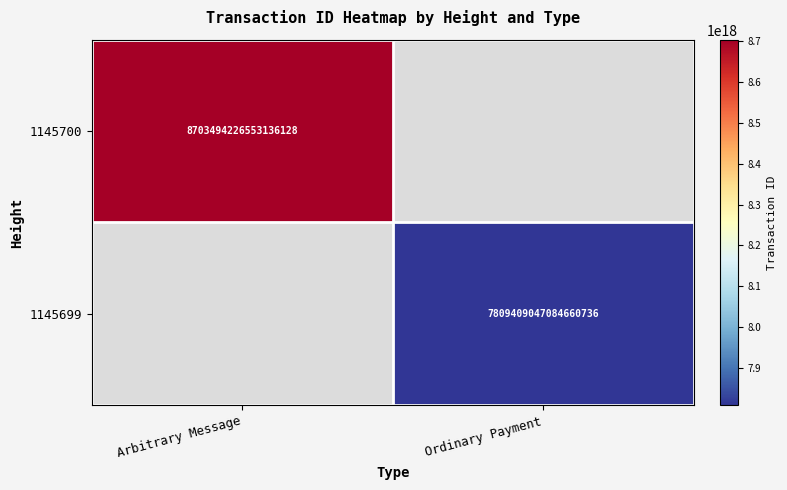

The value of 1145700 at Arbitrary Message is 3640990020387264512. True or false?

False